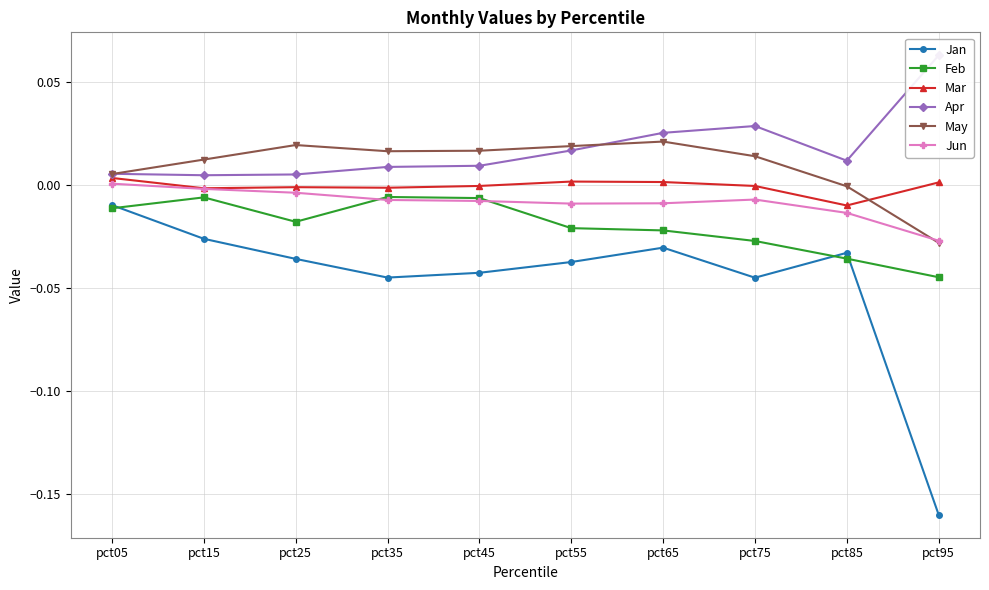

Is this an area chart (filled region under the line)?

No